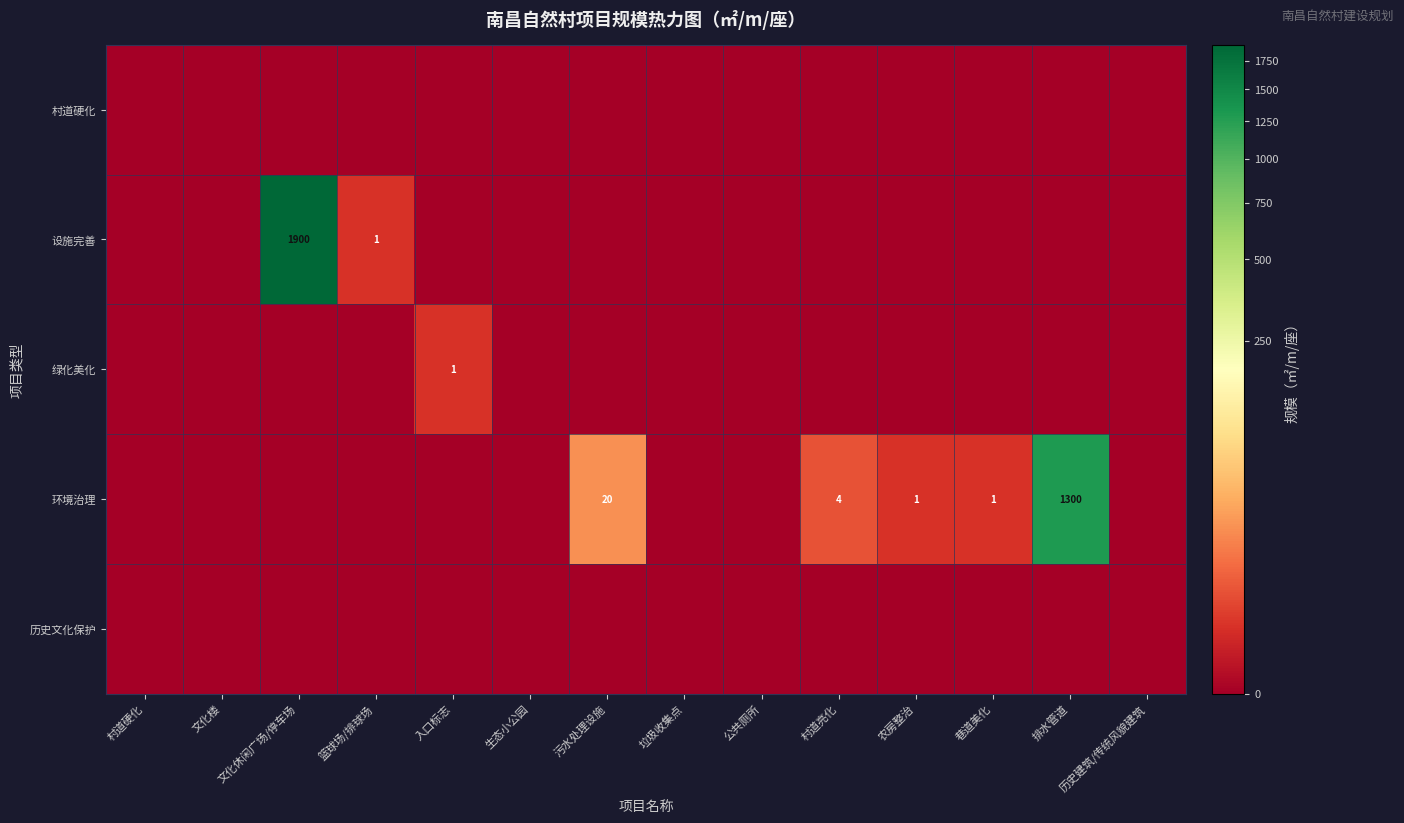

The value of 绿化美化 at 入口标志 is 1. True or false?

True